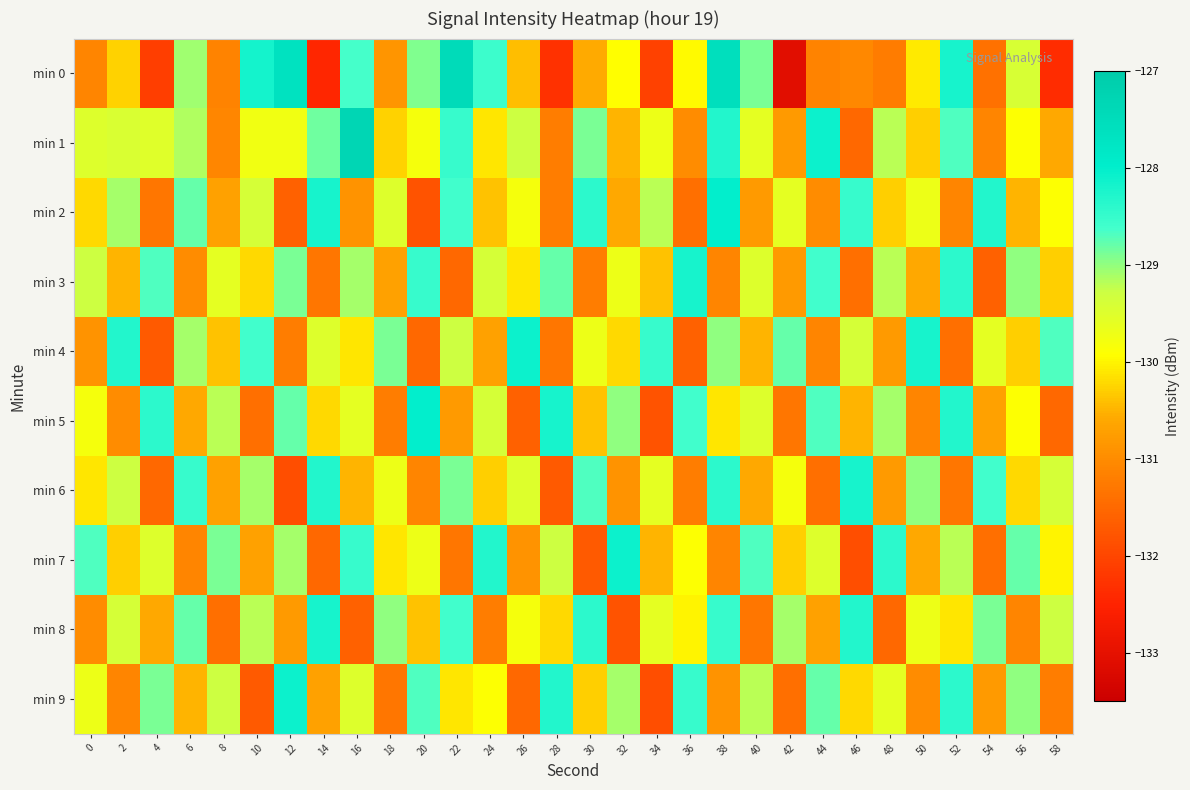

Reading left to right, what are all the values shown in this chart?

min 0: 0=-131.1	2=-130.3	4=-132.1	6=-129.1	8=-131.1	10=-128.2	12=-127.7	14=-132.4	16=-128.6	18=-130.9	20=-128.9	22=-127.5	24=-128.6	26=-130.4	28=-132.3	30=-130.6	32=-129.9	34=-132.1	36=-129.9	38=-127.6	40=-128.9	42=-133.1	44=-131.1	46=-131.0	48=-131.2	50=-130.1	52=-128.2	54=-131.4	56=-129.4	58=-132.4
min 1: 0=-129.5	2=-129.5	4=-129.5	6=-129.1	8=-131.1	10=-129.8	12=-129.8	14=-128.8	16=-127.3	18=-130.3	20=-129.8	22=-128.5	24=-130.1	26=-129.3	28=-131.2	30=-128.9	32=-130.5	34=-129.7	36=-131.0	38=-128.3	40=-129.6	42=-130.8	44=-128.1	46=-131.5	48=-129.2	50=-130.3	52=-128.7	54=-131.1	56=-129.9	58=-130.6
min 2: 0=-130.2	2=-129.1	4=-131.3	6=-128.8	8=-130.7	10=-129.4	12=-131.6	14=-128.2	16=-130.9	18=-129.5	20=-131.8	22=-128.6	24=-130.4	26=-129.8	28=-131.2	30=-128.4	32=-130.6	34=-129.2	36=-131.4	38=-128.0	40=-130.8	42=-129.6	44=-131.0	46=-128.5	48=-130.3	50=-129.7	52=-131.1	54=-128.3	56=-130.5	58=-129.9
min 3: 0=-129.3	2=-130.5	4=-128.7	6=-131.0	8=-129.6	10=-130.2	12=-128.9	14=-131.3	16=-129.1	18=-130.7	20=-128.5	22=-131.5	24=-129.4	26=-130.1	28=-128.8	30=-131.2	32=-129.7	34=-130.4	36=-128.2	38=-131.1	40=-129.5	42=-130.8	44=-128.6	46=-131.4	48=-129.2	50=-130.6	52=-128.4	54=-131.6	56=-129.0	58=-130.3
min 4: 0=-130.9	2=-128.3	4=-131.7	6=-129.1	8=-130.4	10=-128.6	12=-131.2	14=-129.5	16=-130.1	18=-128.9	20=-131.5	22=-129.3	24=-130.7	26=-128.1	28=-131.3	30=-129.7	32=-130.2	34=-128.5	36=-131.6	38=-129.0	40=-130.5	42=-128.8	44=-131.1	46=-129.4	48=-130.8	50=-128.2	52=-131.4	54=-129.6	56=-130.3	58=-128.7
min 5: 0=-129.8	2=-131.0	4=-128.4	6=-130.6	8=-129.2	10=-131.4	12=-128.8	14=-130.2	16=-129.6	18=-131.2	20=-128.0	22=-130.8	24=-129.4	26=-131.6	28=-128.2	30=-130.4	32=-129.0	34=-131.8	36=-128.6	38=-130.1	40=-129.5	42=-131.3	44=-128.7	46=-130.5	48=-129.1	50=-131.1	52=-128.3	54=-130.7	56=-129.9	58=-131.5
min 6: 0=-130.1	2=-129.3	4=-131.5	6=-128.5	8=-130.7	10=-129.1	12=-131.9	14=-128.3	16=-130.5	18=-129.7	20=-131.1	22=-128.9	24=-130.3	26=-129.5	28=-131.7	30=-128.7	32=-130.9	34=-129.6	36=-131.2	38=-128.4	40=-130.6	42=-129.8	44=-131.4	46=-128.2	48=-130.8	50=-129.0	52=-131.3	54=-128.6	56=-130.2	58=-129.4
min 7: 0=-128.7	2=-130.3	4=-129.5	6=-131.1	8=-128.9	10=-130.7	12=-129.1	14=-131.5	16=-128.5	18=-130.1	20=-129.7	22=-131.3	24=-128.3	26=-130.9	28=-129.3	30=-131.7	32=-128.1	34=-130.5	36=-129.9	38=-131.1	40=-128.7	42=-130.3	44=-129.5	46=-131.9	48=-128.4	50=-130.6	52=-129.2	54=-131.4	56=-128.8	58=-130.0
min 8: 0=-131.0	2=-129.4	4=-130.6	6=-128.8	8=-131.4	10=-129.2	12=-130.8	14=-128.2	16=-131.6	18=-129.0	20=-130.4	22=-128.6	24=-131.2	26=-129.8	28=-130.2	30=-128.4	32=-131.8	34=-129.6	36=-130.0	38=-128.5	40=-131.3	42=-129.1	44=-130.7	46=-128.3	48=-131.5	50=-129.7	52=-130.1	54=-128.9	56=-131.1	58=-129.3
min 9: 0=-129.7	2=-131.1	4=-128.9	6=-130.5	8=-129.3	10=-131.7	12=-128.1	14=-130.7	16=-129.5	18=-131.3	20=-128.7	22=-130.1	24=-129.9	26=-131.5	28=-128.3	30=-130.3	32=-129.1	34=-131.9	36=-128.5	38=-130.9	40=-129.2	42=-131.4	44=-128.8	46=-130.2	48=-129.6	50=-131.0	52=-128.4	54=-130.8	56=-129.0	58=-131.2